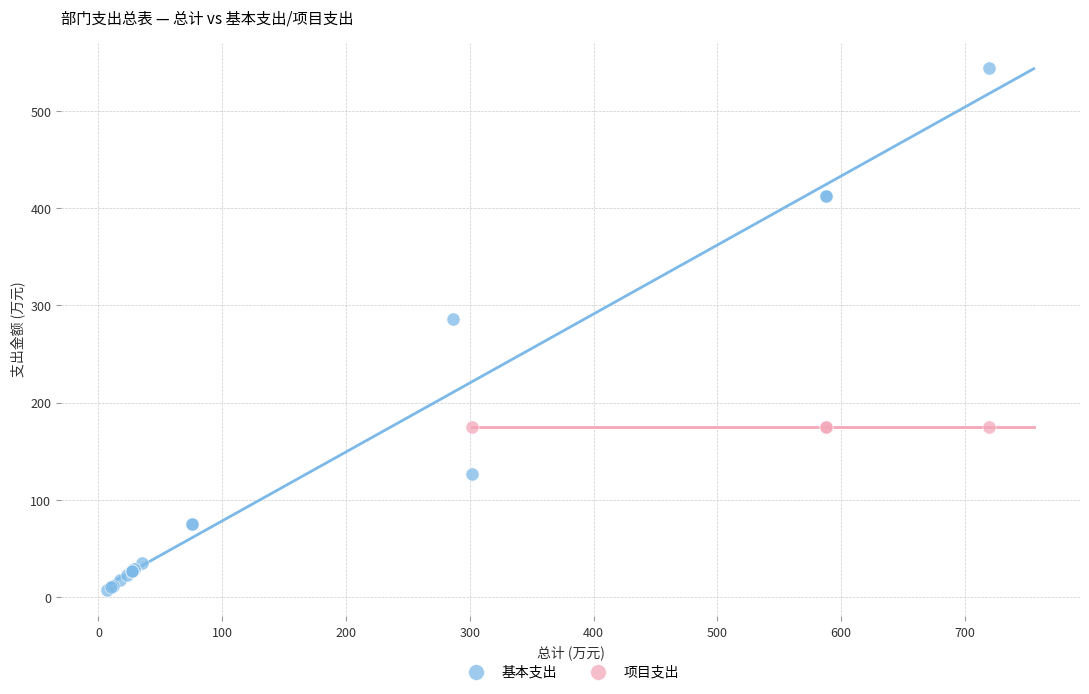

Which series reaches the maximum Y coordinate?

基本支出